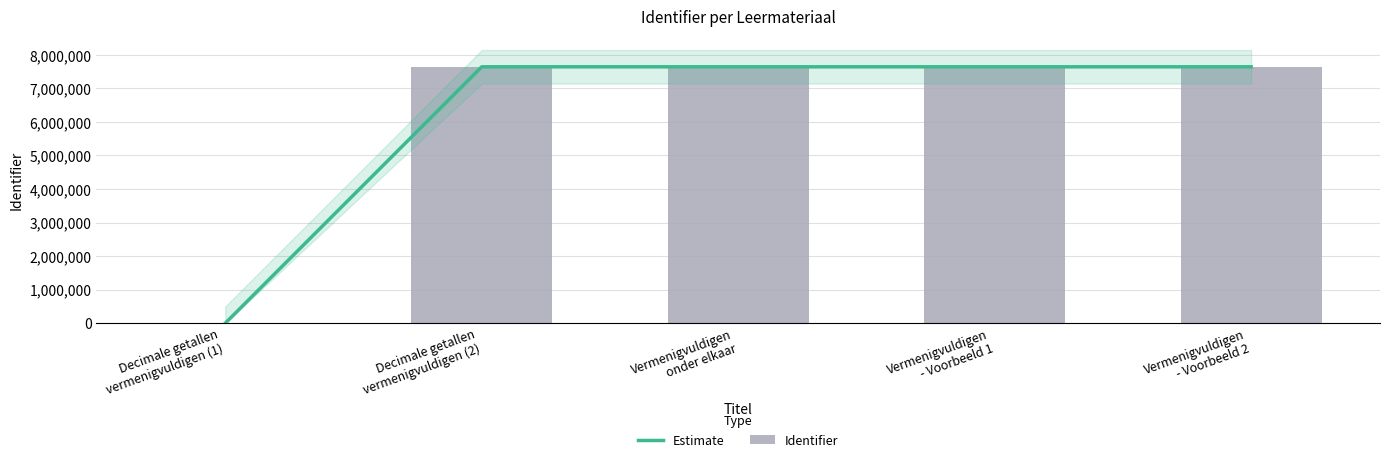

What position from the right is Decimale getallen
vermenigvuldigen (1)?

5